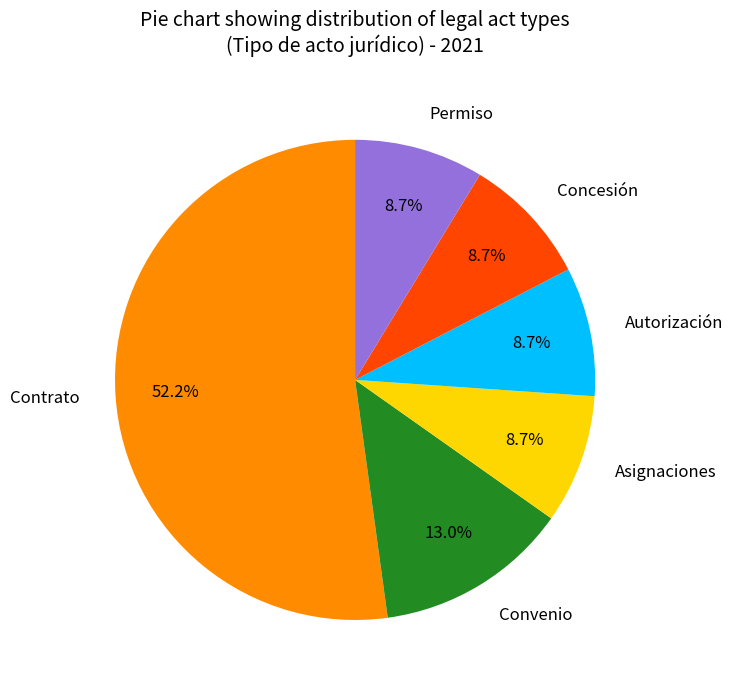

How many slices are in this pie chart?

6